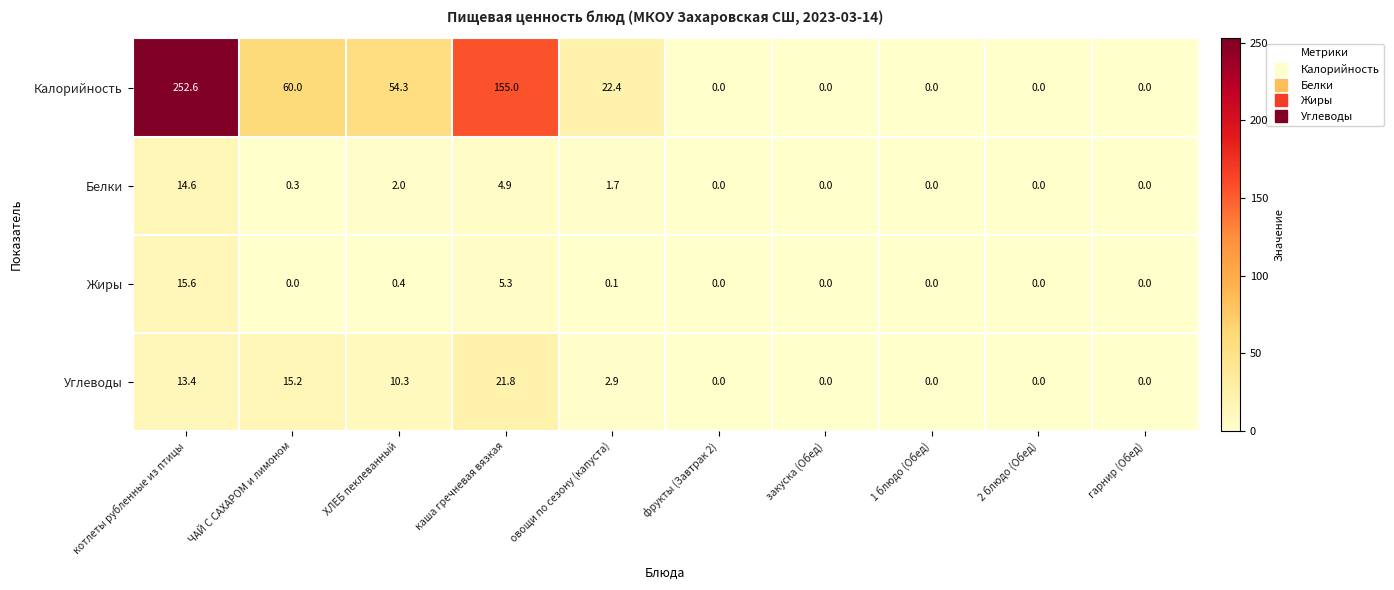

Which series has the largest total across all categories?

Калорийность